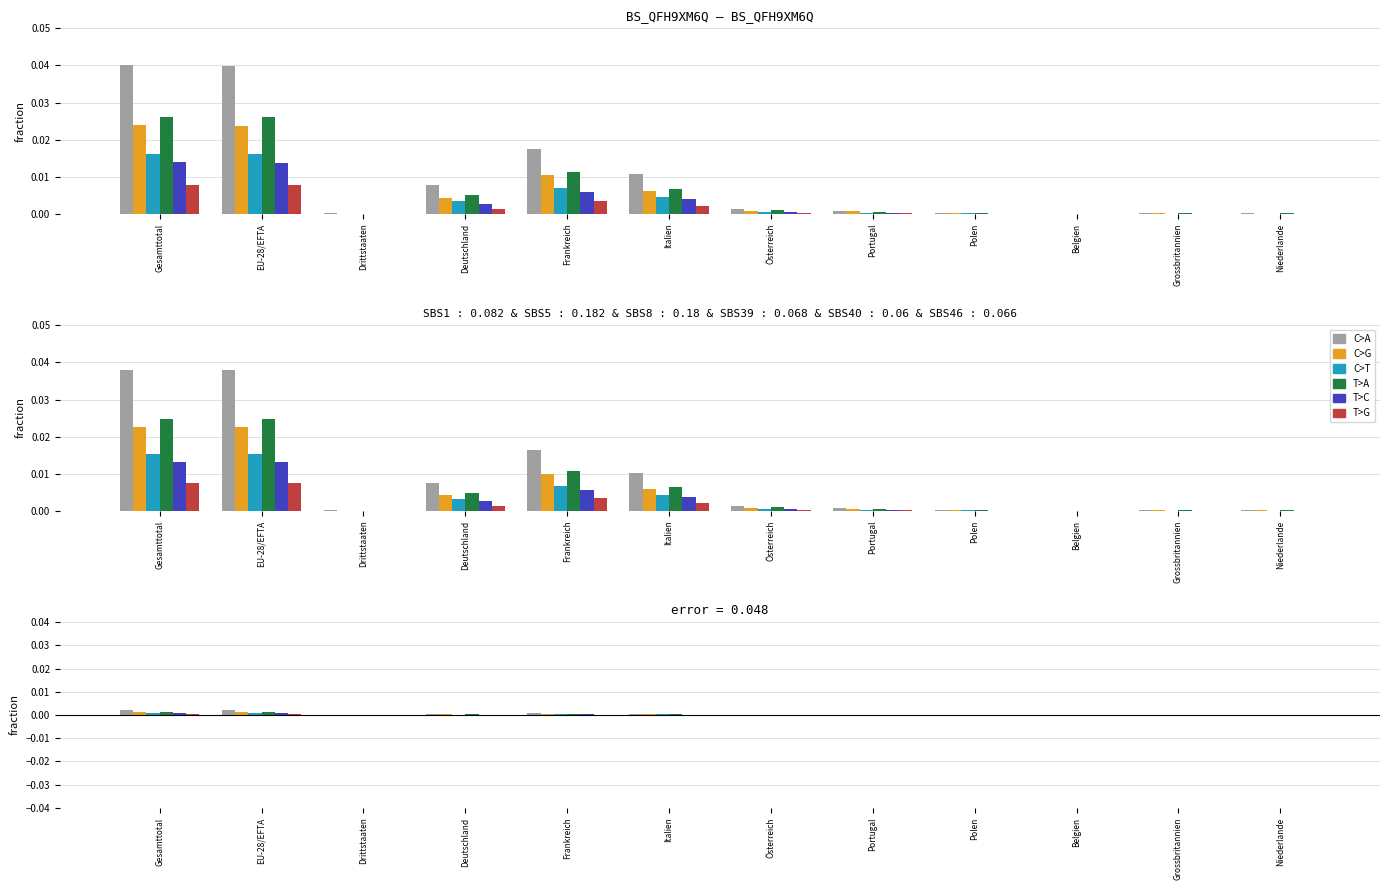

The Männer series shows 0.0 at Grossbritannien. True or false?

True